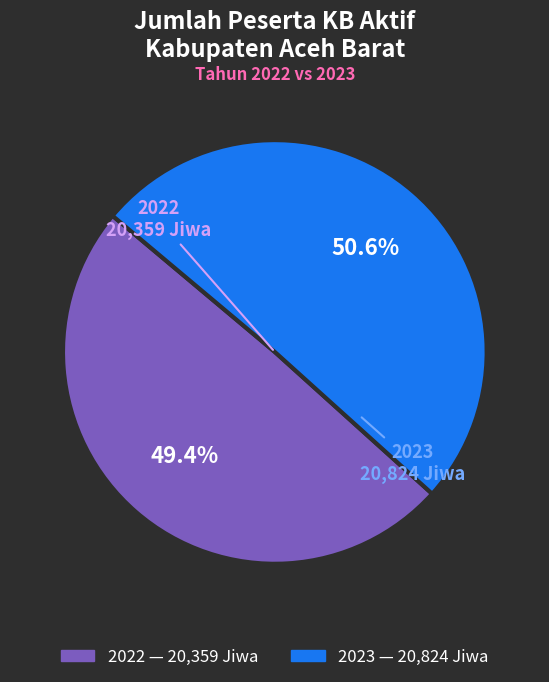

The 2023 slice represents 51% of the pie. True or false?

True